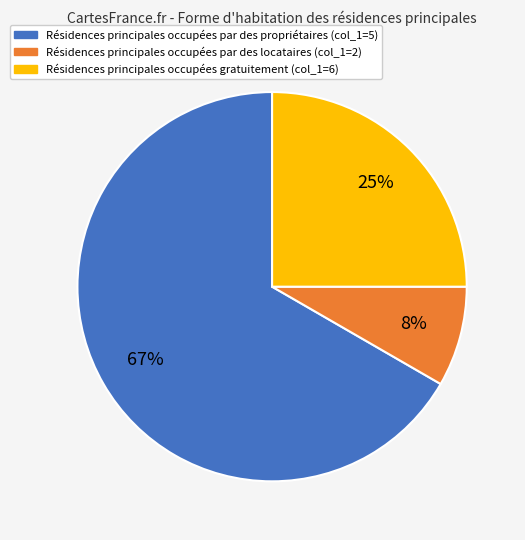

Count the number of slices in the pie.

3